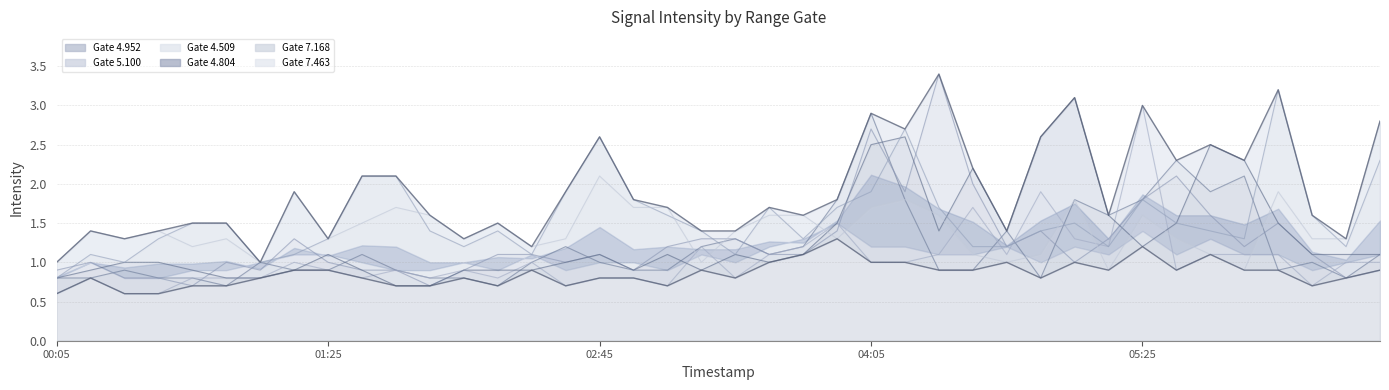

Where is 5.100 nearest to the value 2?

1990/07/15 04:35